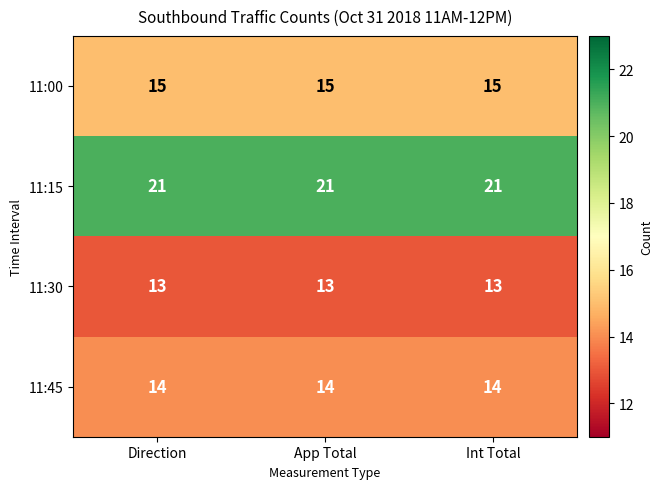

What is the difference between the highest and lowest values at Int Total?

8